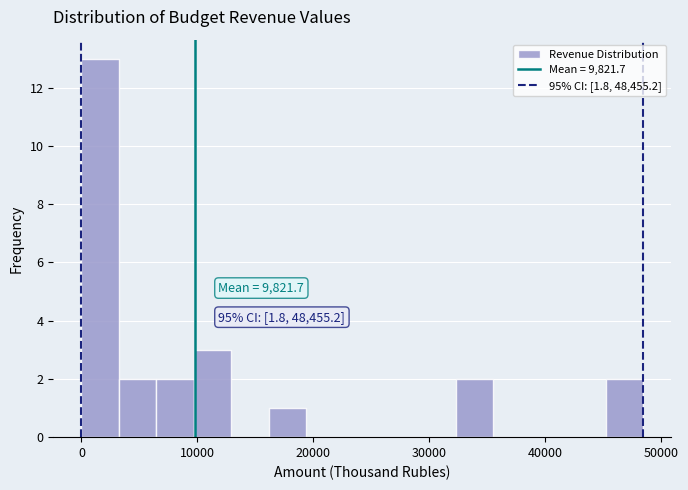

Read against the x-axis, roughly where is the centre of the tallest bar?

2000